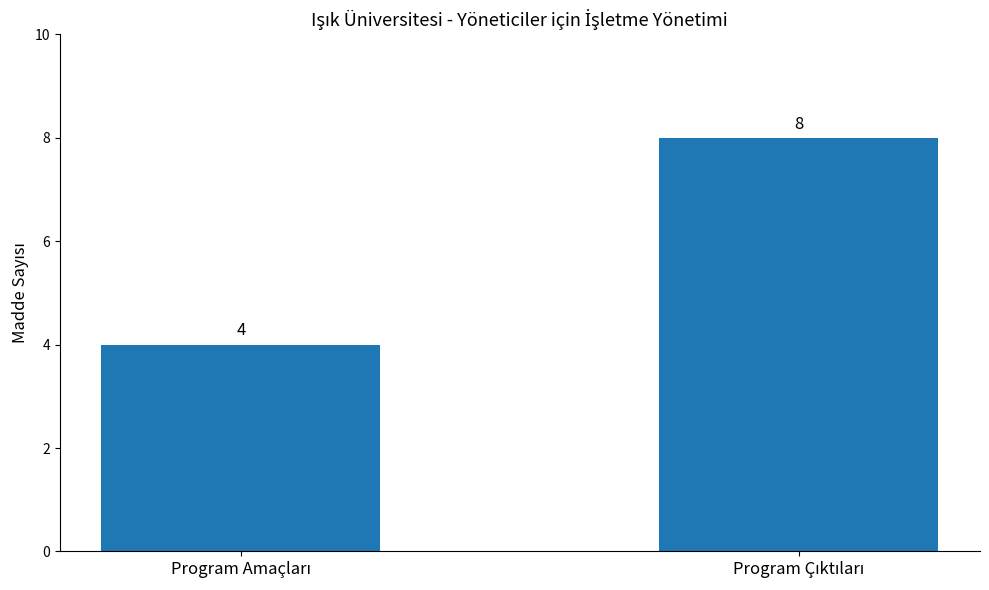

How many distinct data groups are displayed?

1